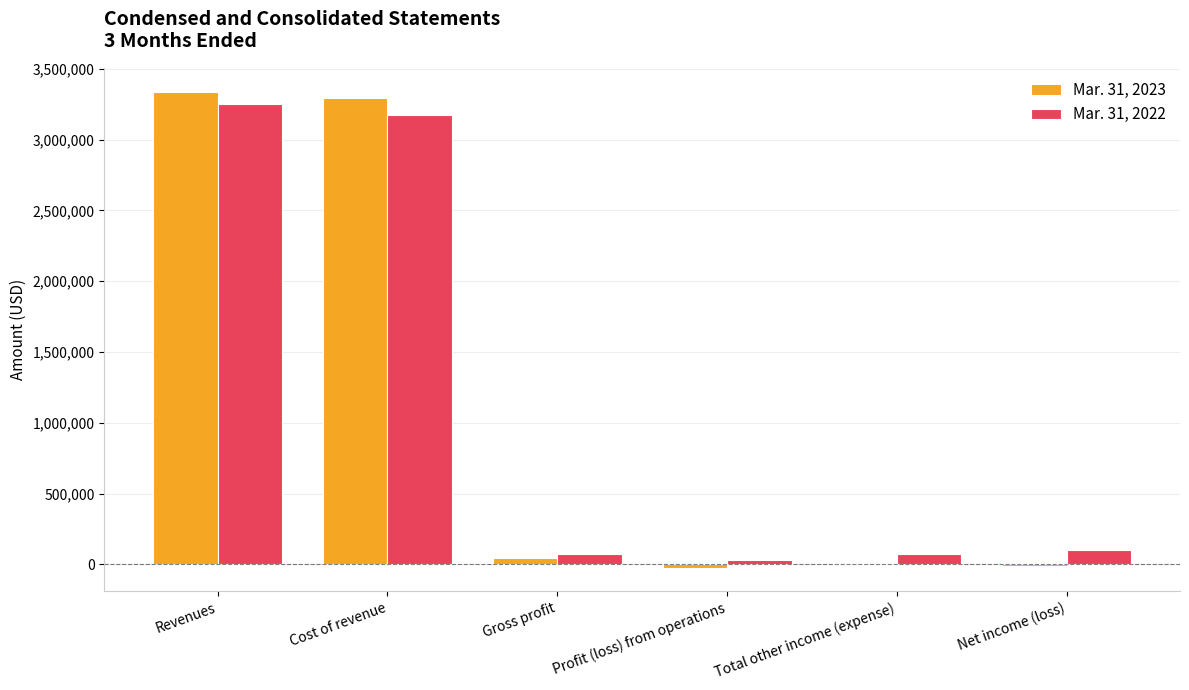

True or false: Mar. 31, 2022 has a value of 102893 at Net income (loss).

True